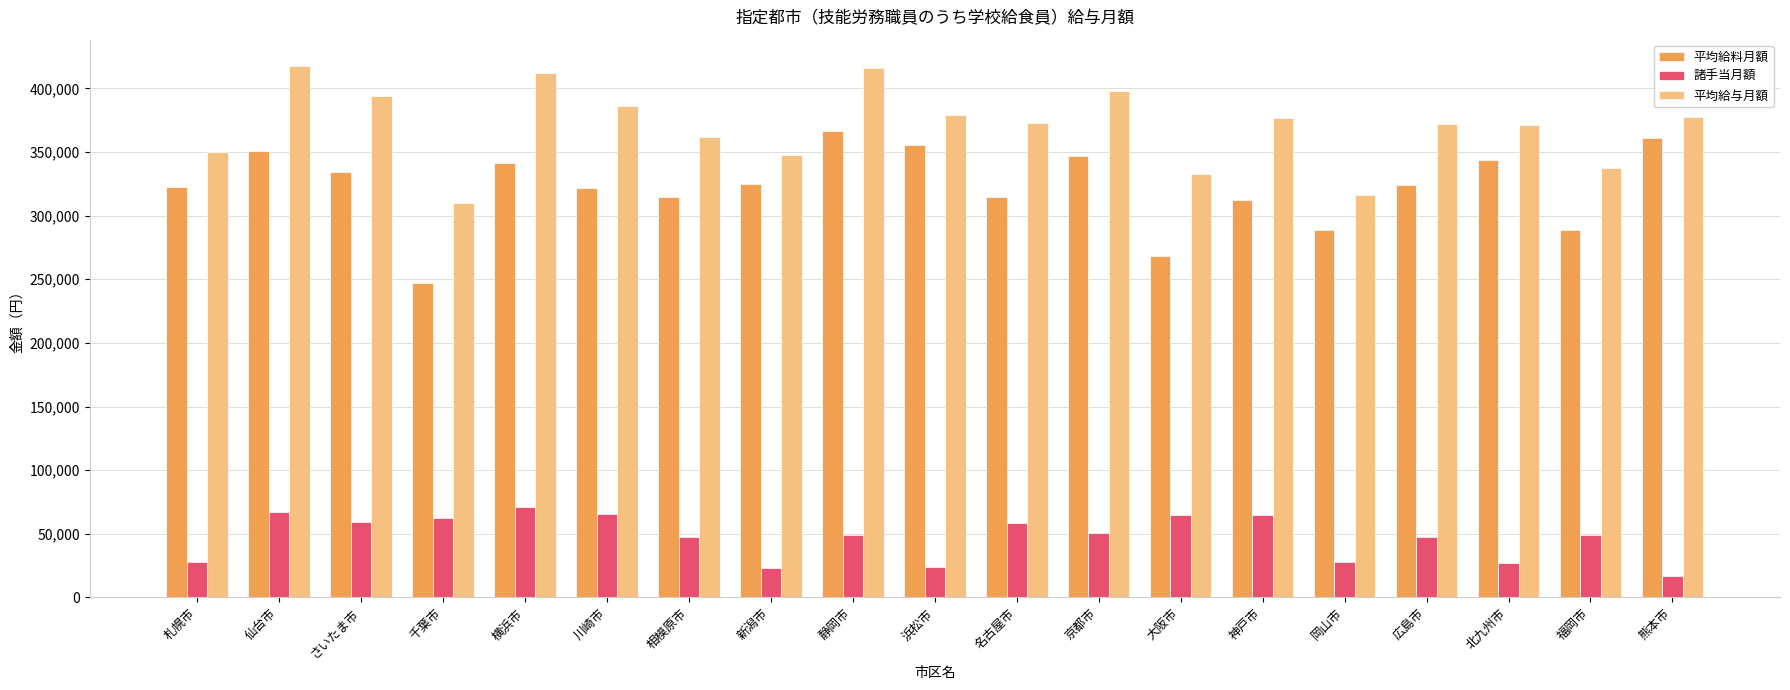

What is the difference between the highest and lowest values at 浜松市?

355300